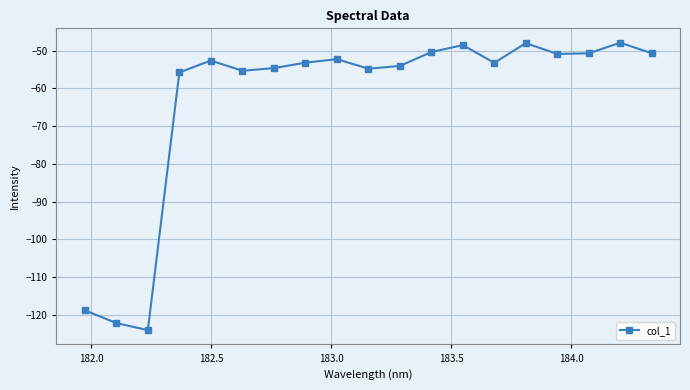

What is the minimum value shown in the chart?

-124.1